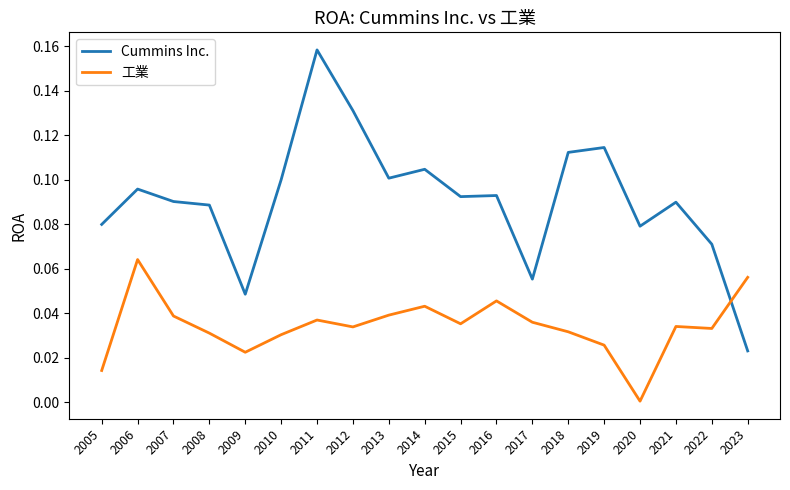

Is the value of Cummins Inc. at 2011 greater than the value of 工業 at 2008?

Yes